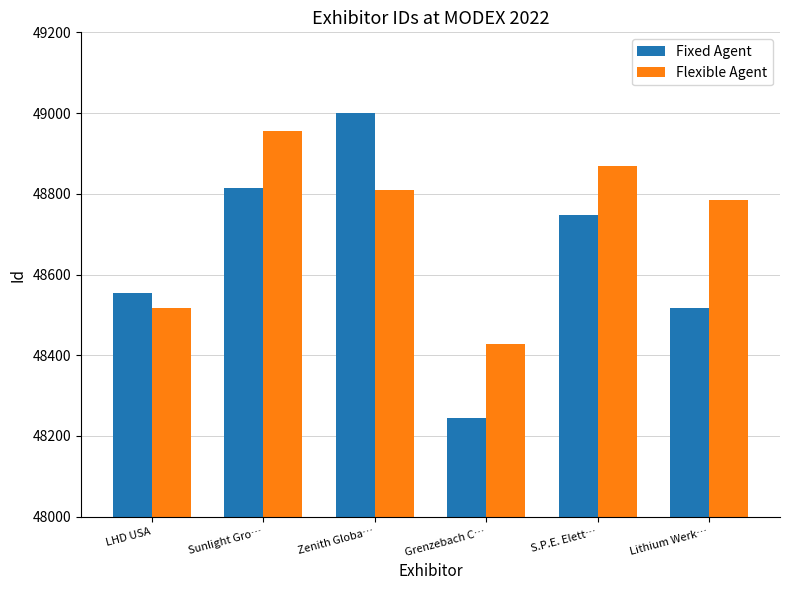

Reading left to right, what are all the values shown in this chart?

Fixed Agent: 48555	48814	49001	48244	48748	48516
Flexible Agent: 48516	48955	48809	48429	48870	48785